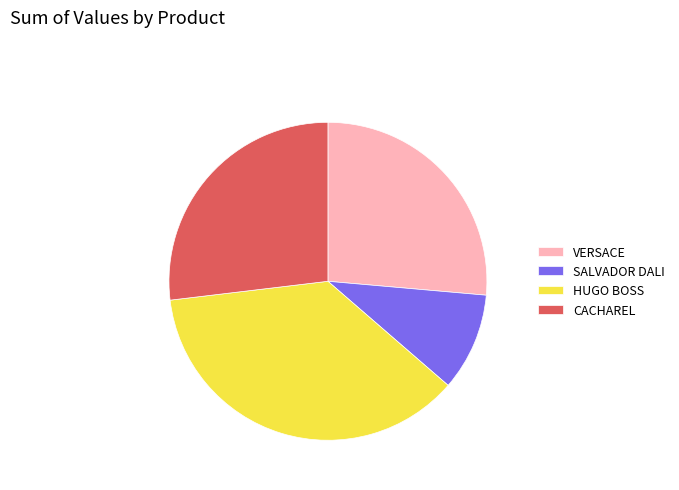

True or false: HUGO BOSS accounts for 37% of the total.

True